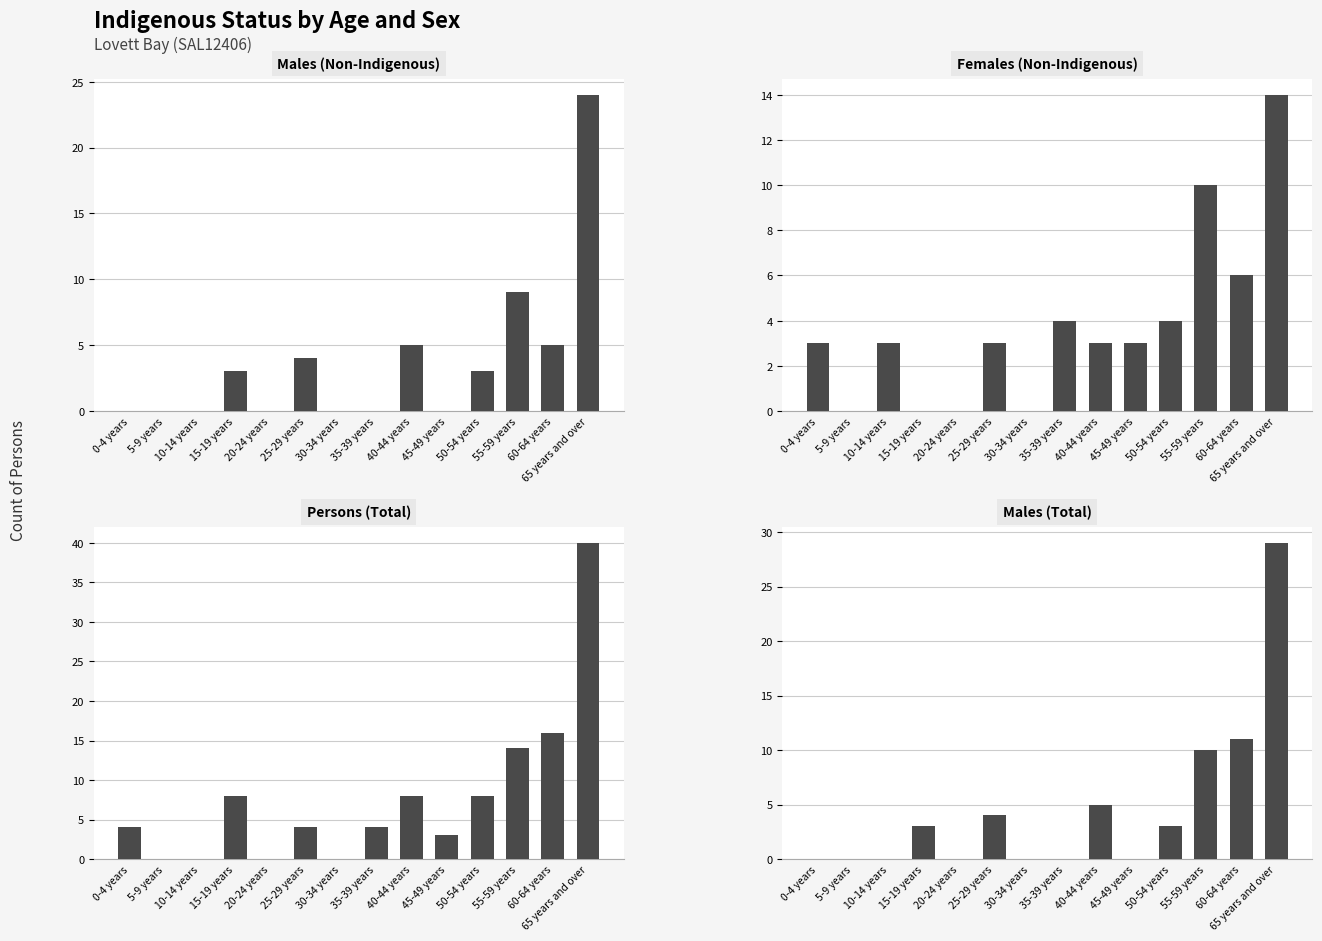

At which category does the chart reach its peak across all series?

65 years and over